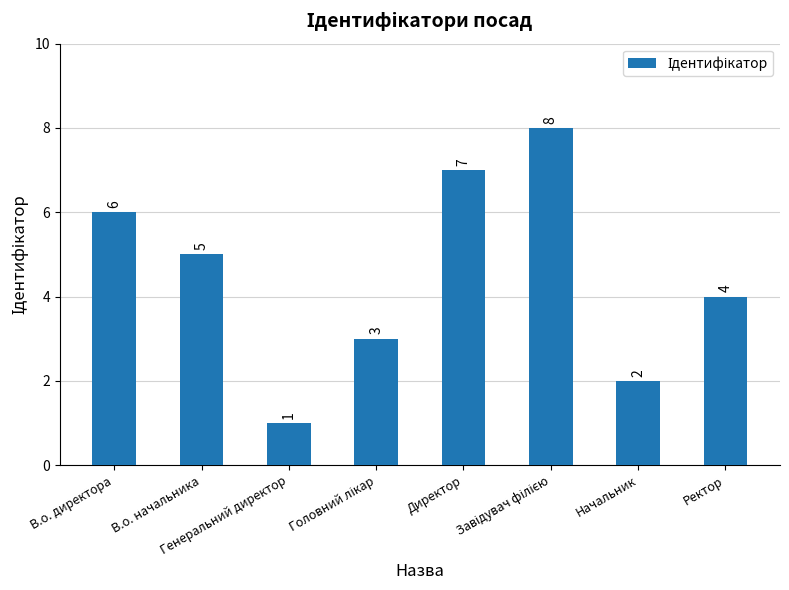

What is the value of the 5th bar from the left?

7